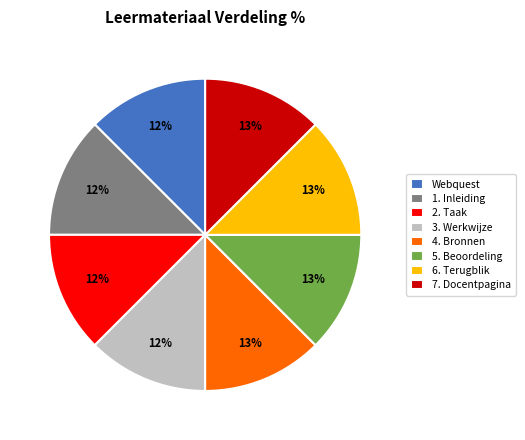

Is 2. Taak the majority of the pie?

No